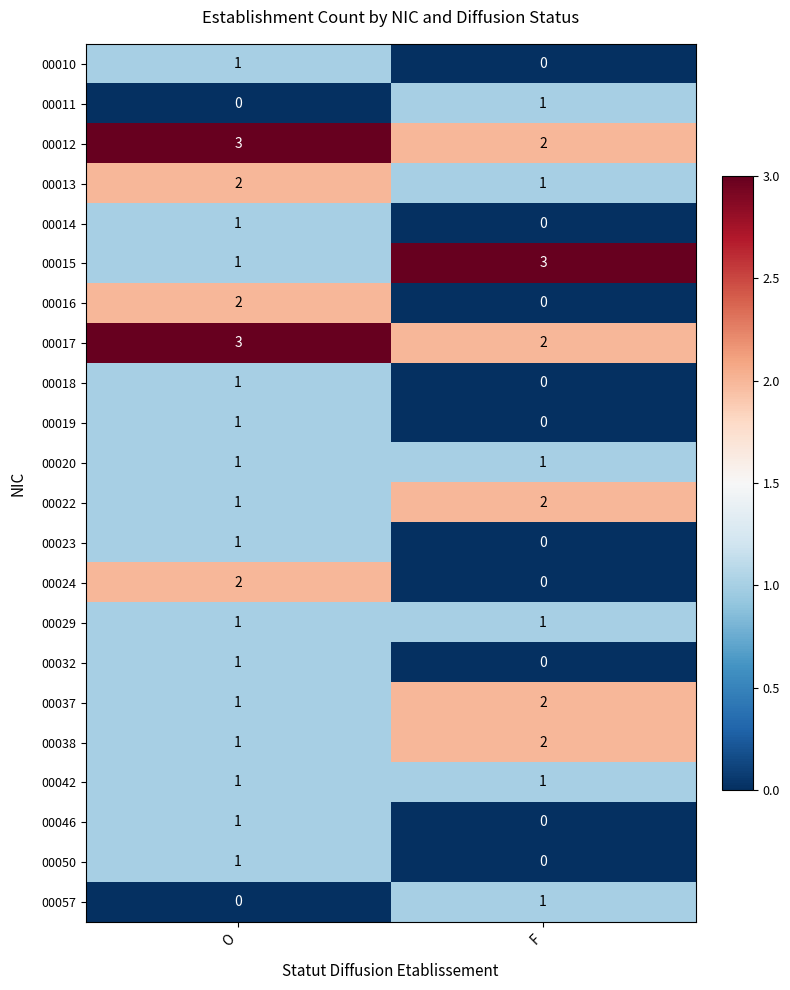

What is the greatest value displayed?

3